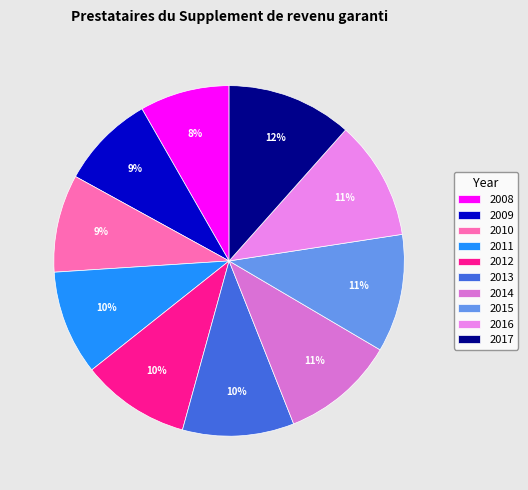

What is the ratio of the value at 2015 to the value at 2016?

1.0